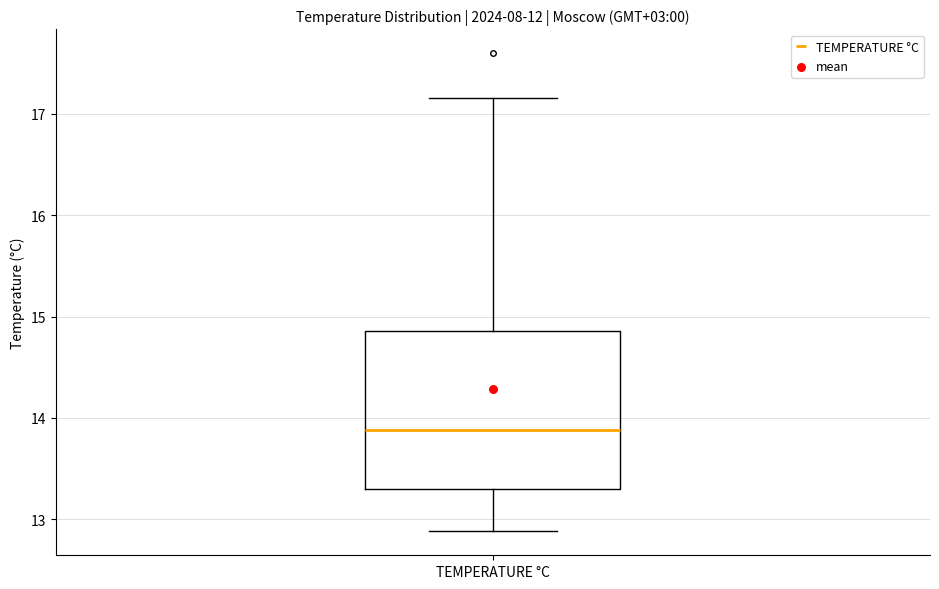

Transcribe this box plot: give where the median line is, the range the box spans, and where the two whiskers end, as read against the y-axis. The values are not printed on the chart, so give them approximately, as read against the axis.

median 13.9, box 13.3 to 14.9, whiskers 12.9 to 17.2